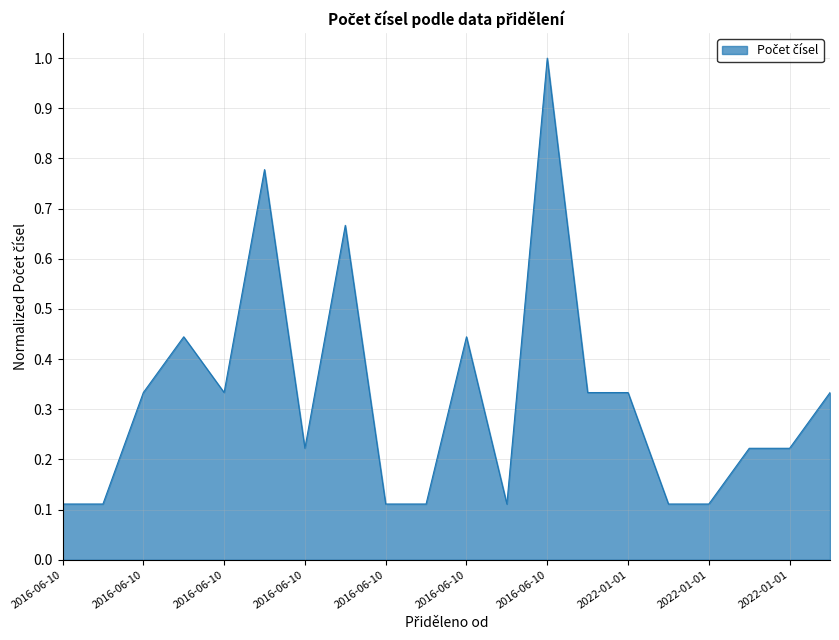

What is the maximum value shown in the chart?

1.0